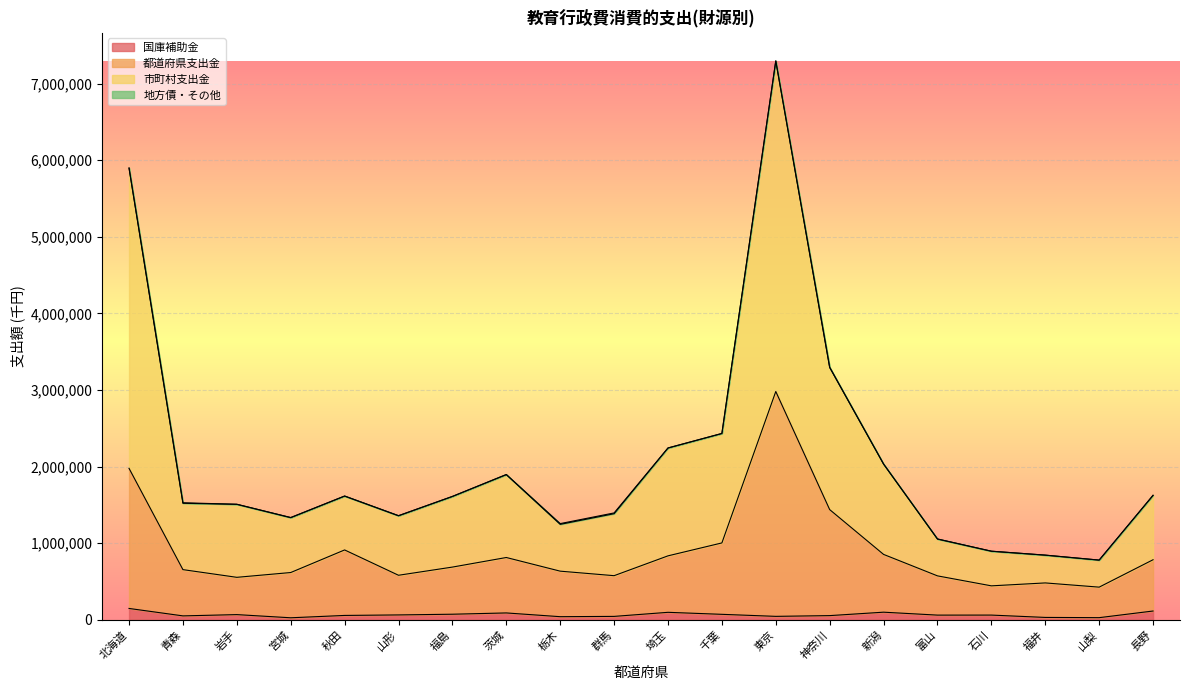

At which category is the sum across all series the highest?

東京